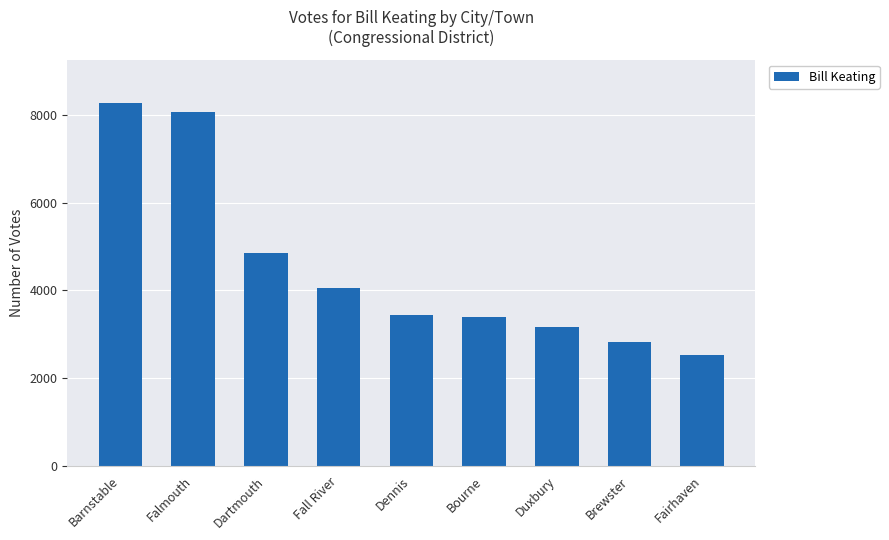

What is the sum of the values at Dennis and Barnstable?

11711